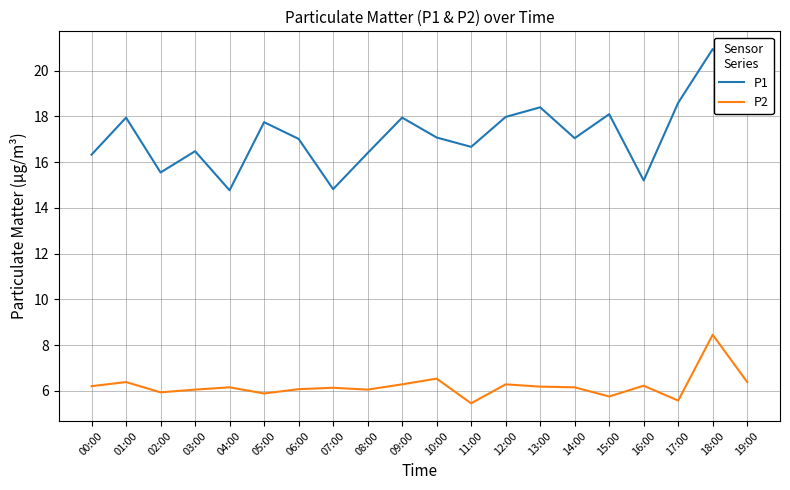

How many distinct data groups are displayed?

2